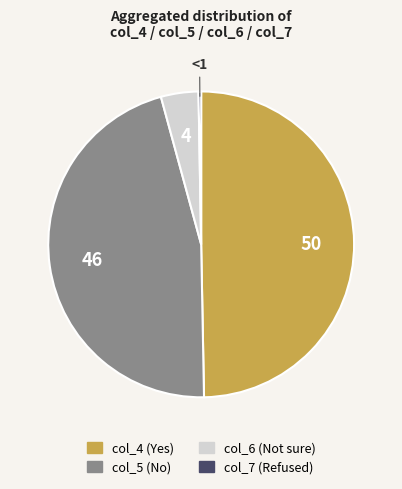

Do col_4 and col_6 together represent more than half of the pie?

Yes